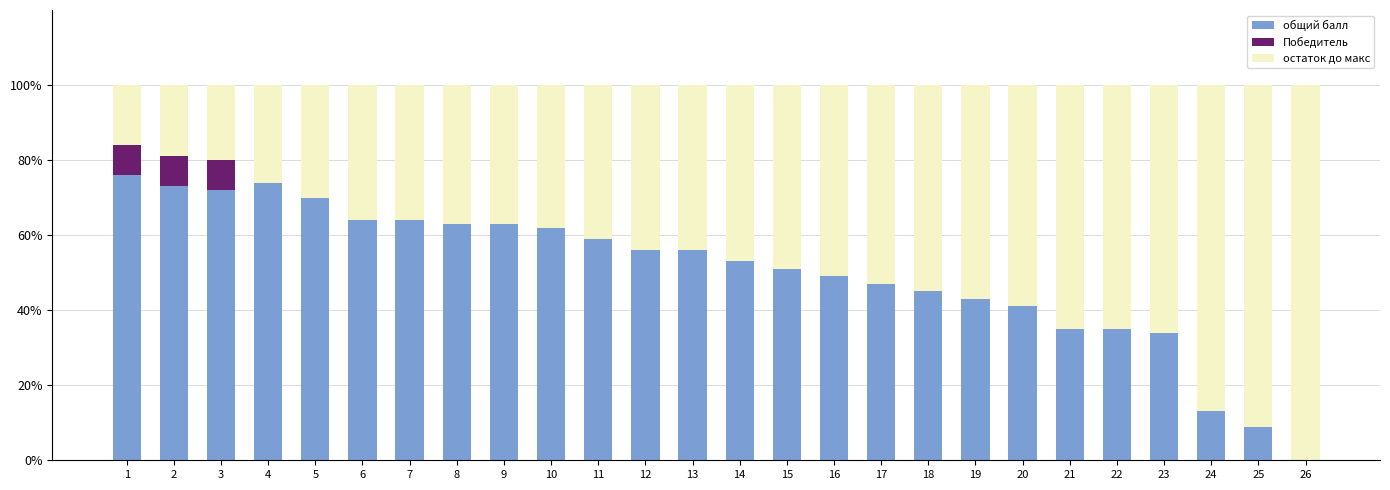

Is it true that общий балл equals 70 at 5?

True